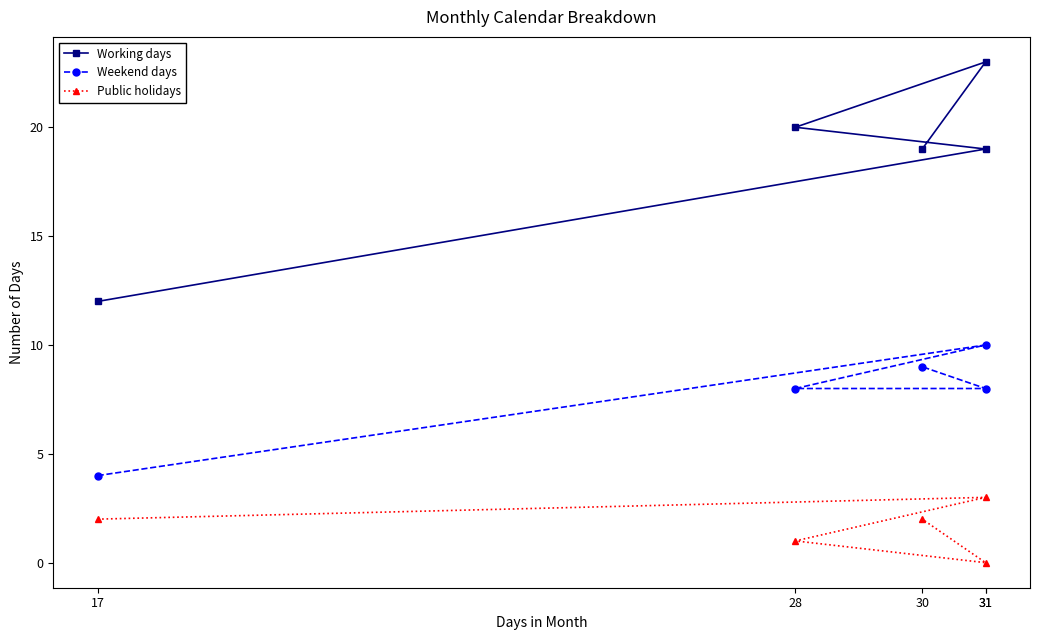

Reading left to right, transcribe all the data shown in this chart.

Working days: 17=12	31=19	28=20	31=23	30=19
Weekend days: 17=4	31=10	28=8	31=8	30=9
Public holidays: 17=2	31=3	28=1	31=0	30=2